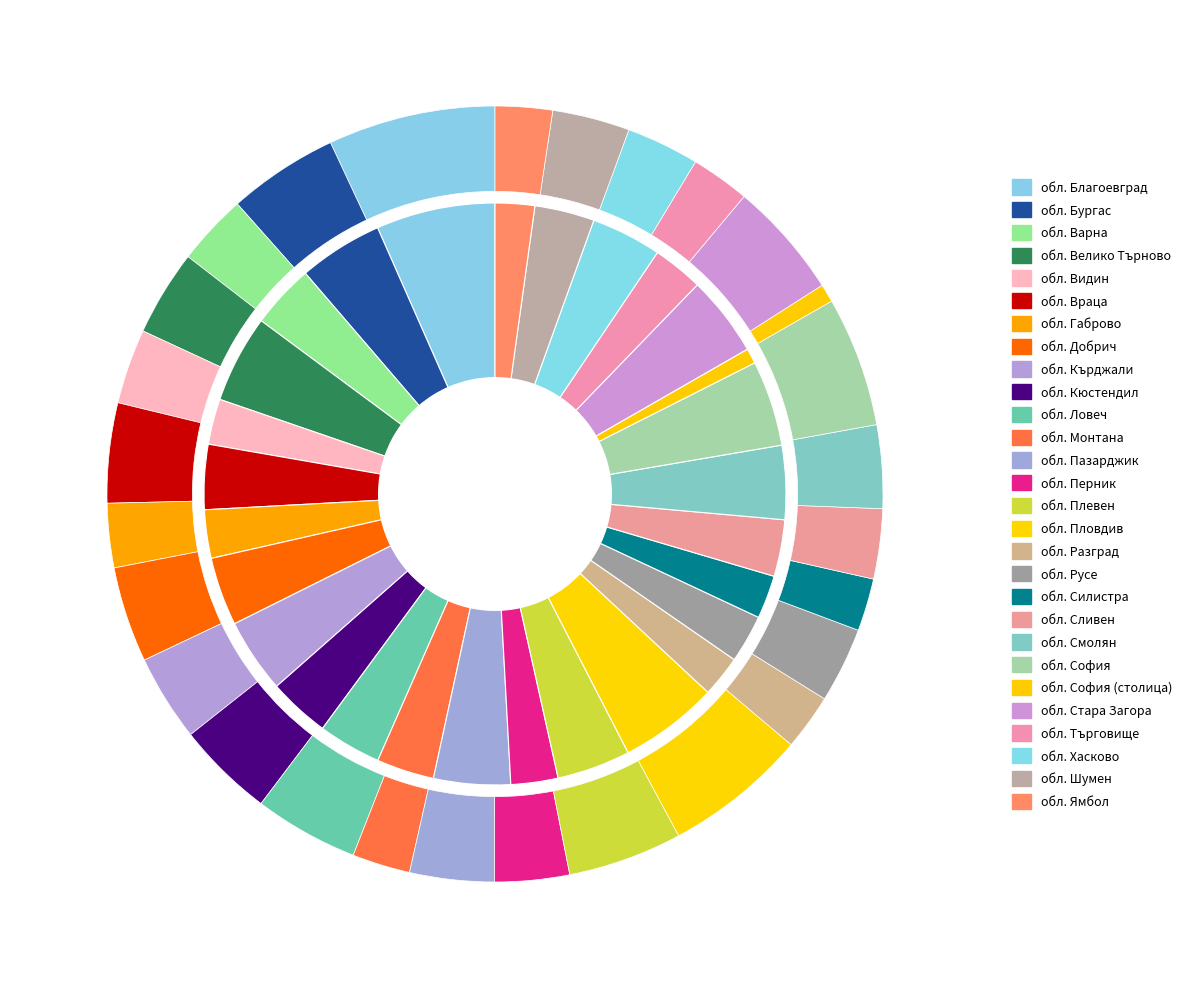

What is the change in value from обл. Габрово to обл. Ловеч?

+46